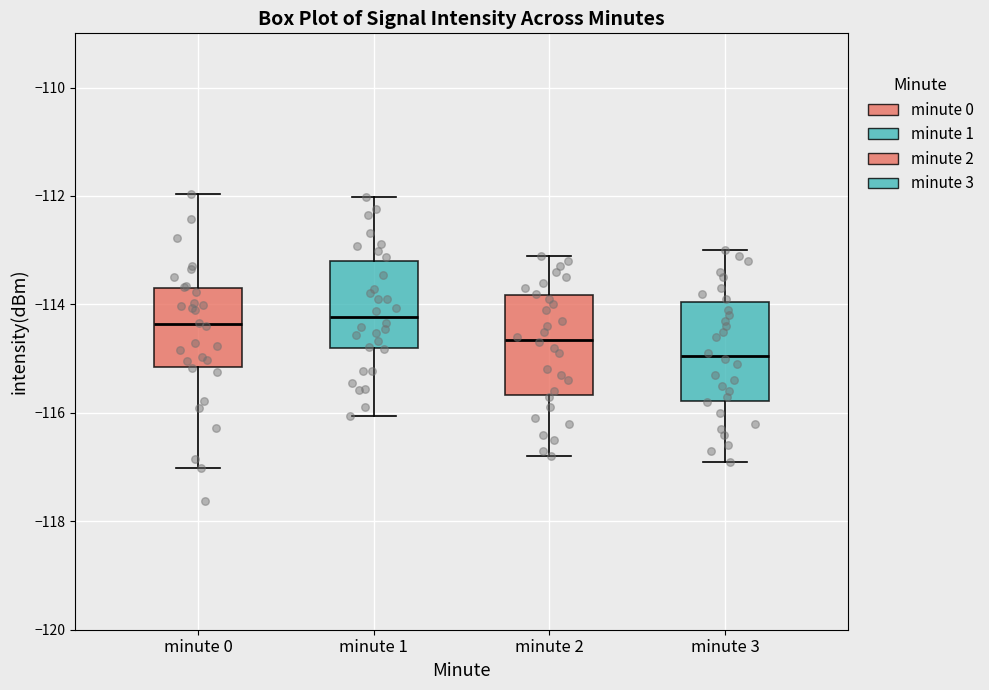

Reading left to right, transcribe this box plot: for each box, give where its median line is, the range the box spans, and where its two whiskers end, as read against the y-axis. The values are not printed on the chart, so give them approximately, as read against the axis.

minute 0: median -114.4, box -115.2 to -113.8, whiskers -117.0 to -112.0
minute 1: median -114.2, box -114.8 to -113.2, whiskers -116.0 to -112.0
minute 2: median -114.6, box -115.6 to -113.8, whiskers -116.8 to -113.0
minute 3: median -115.0, box -115.8 to -114.0, whiskers -116.8 to -113.0